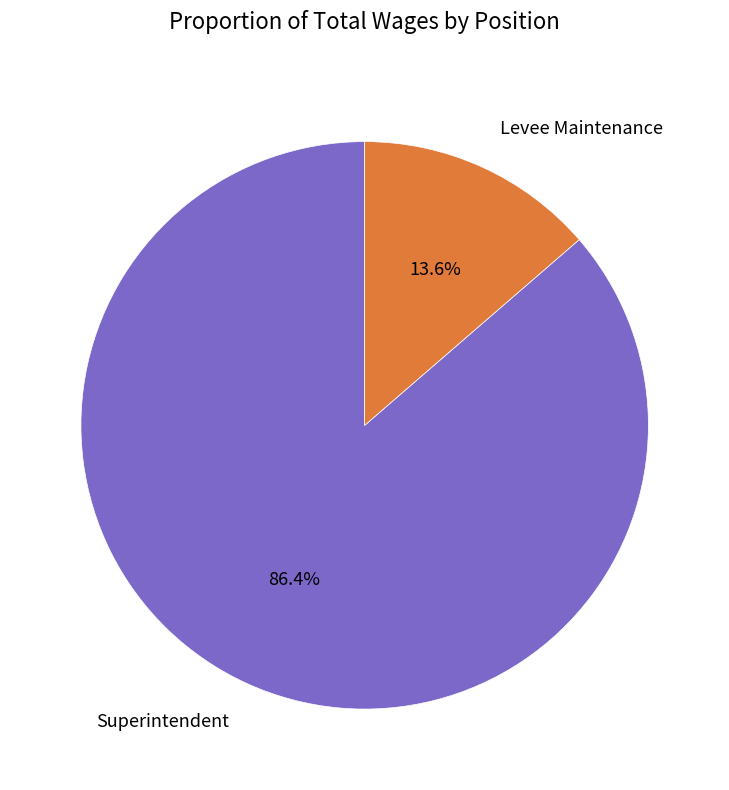

Is there any slice that represents more than half of the pie?

Yes